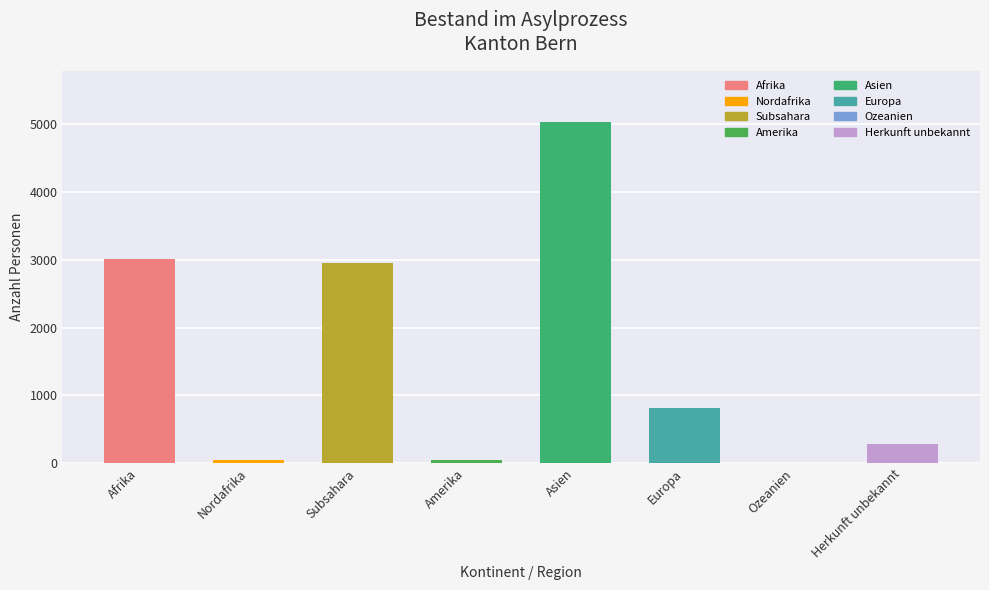

At which label does the data first exceed 813?

Afrika